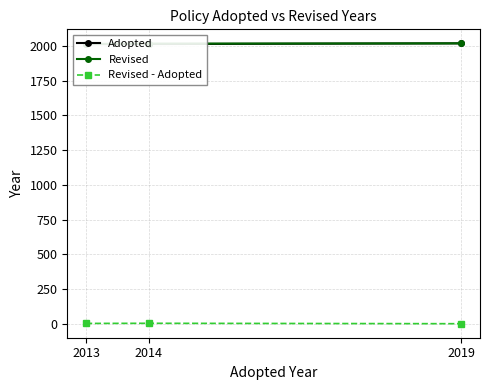

Read the Adopted value at 2014.

2014